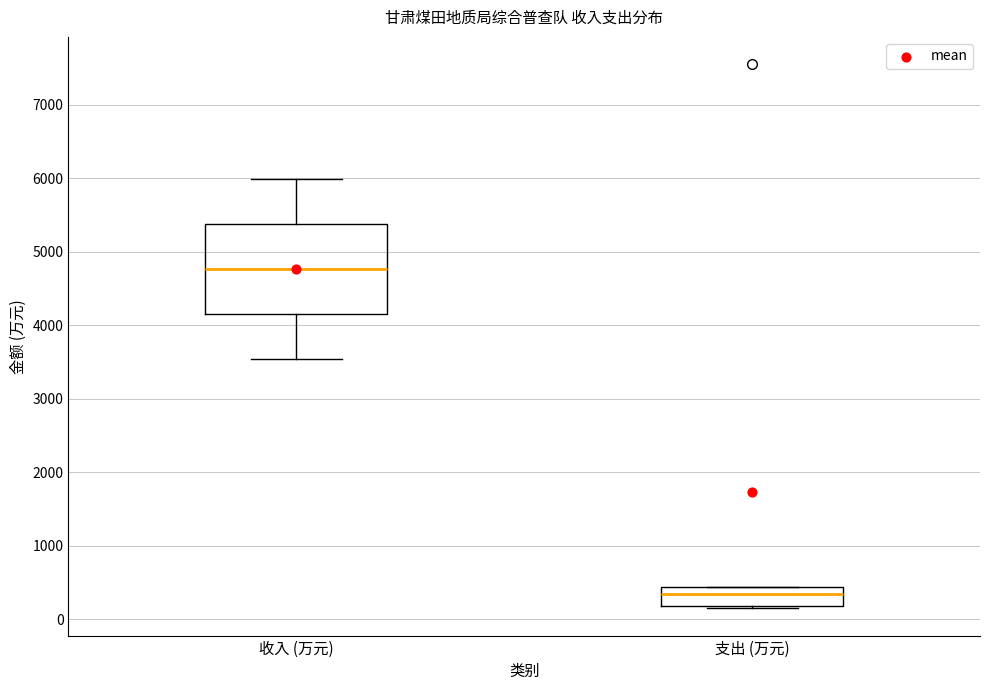

Reading left to right, read every box against the y-axis: the position of its median line, the range the box covers, and the ends of its whiskers. The values are not printed on the chart, so give them approximately, as read against the axis.

收入 (万元): median 4800, box 4200 to 5400, whiskers 3500 to 6000
支出 (万元): median 300, box 200 to 400, whiskers 100 to 400